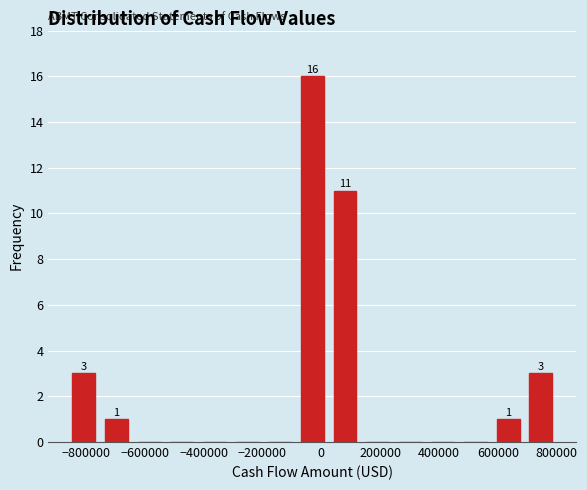

Over which range of the x-axis is the bar tallest?

-80000 to 20000